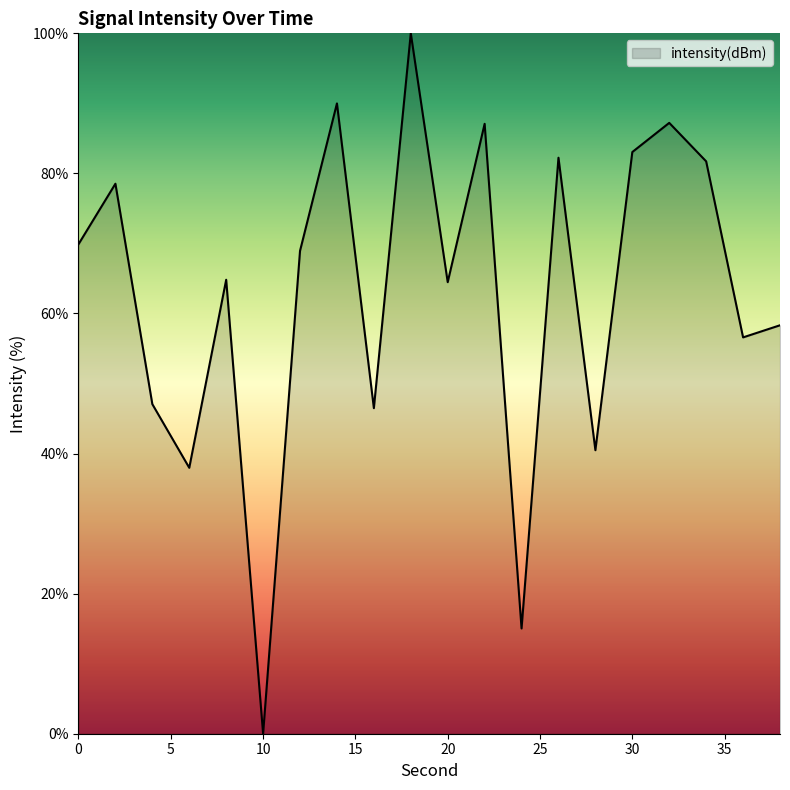

What is the difference between the maximum and minimum values?

100.0